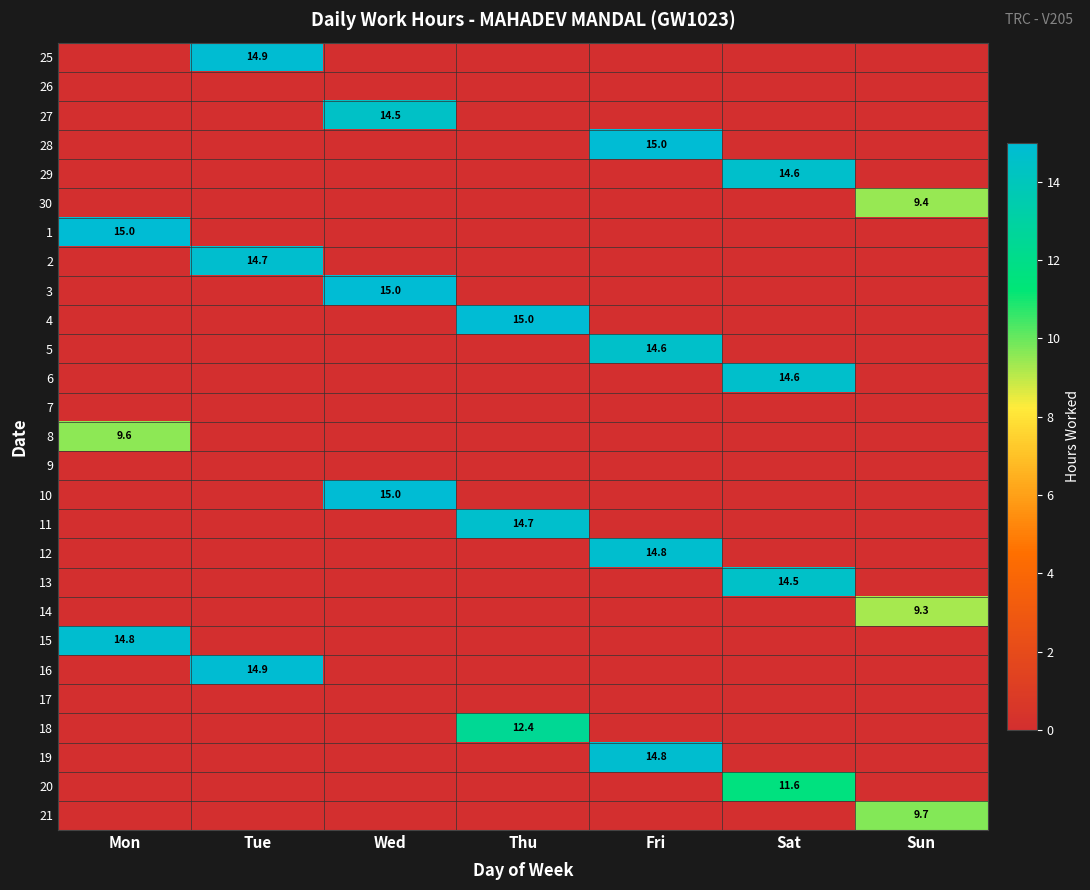

Rank the categories by 29 value from lowest to highest.

Mon, Tue, Wed, Thu, Fri, Sun, Sat